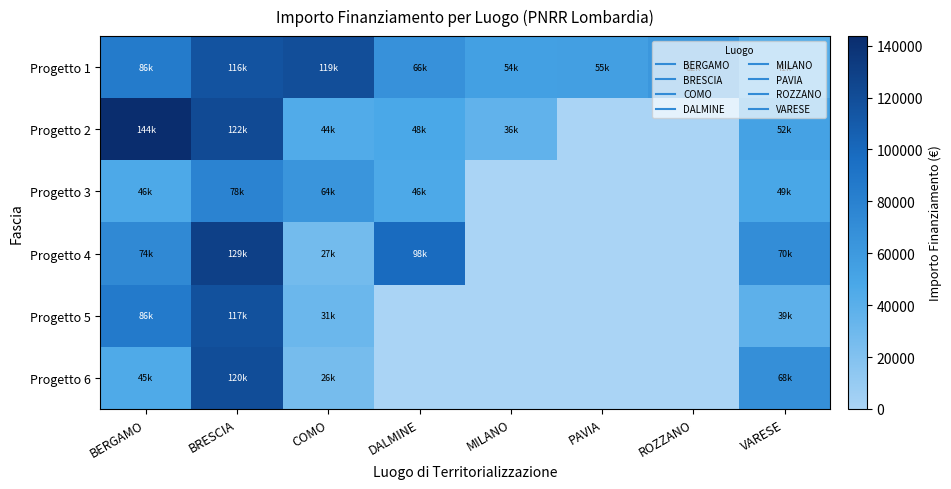

How many series are shown in this chart?

6